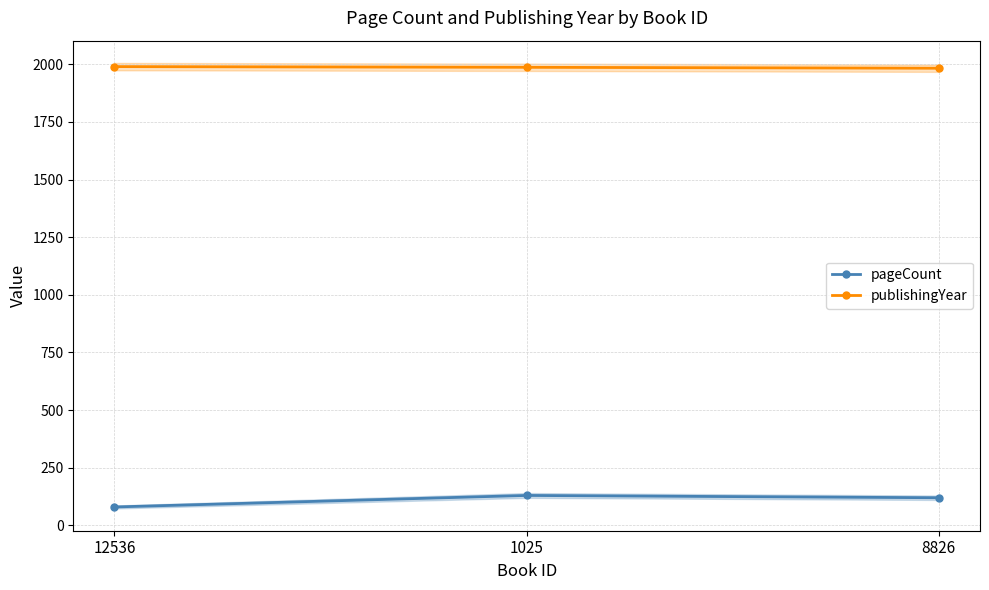

What are all the series names shown in the legend?

pageCount, publishingYear